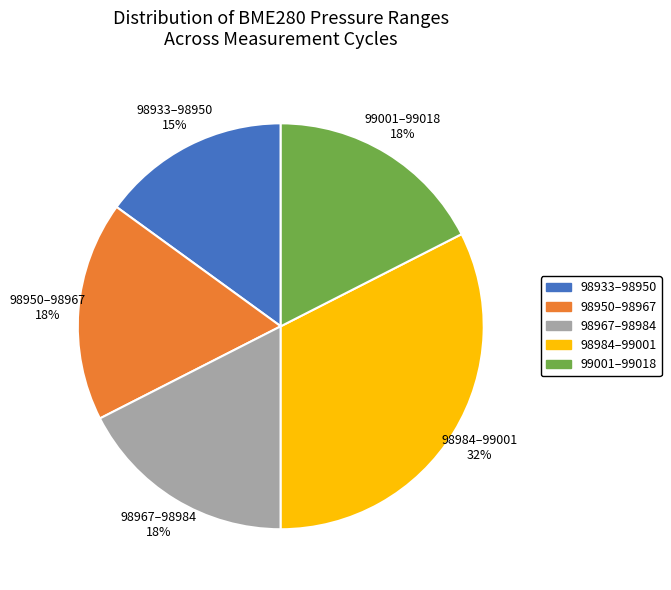

Is the sum of 98950–98967 and 98933–98950 greater than half?

No